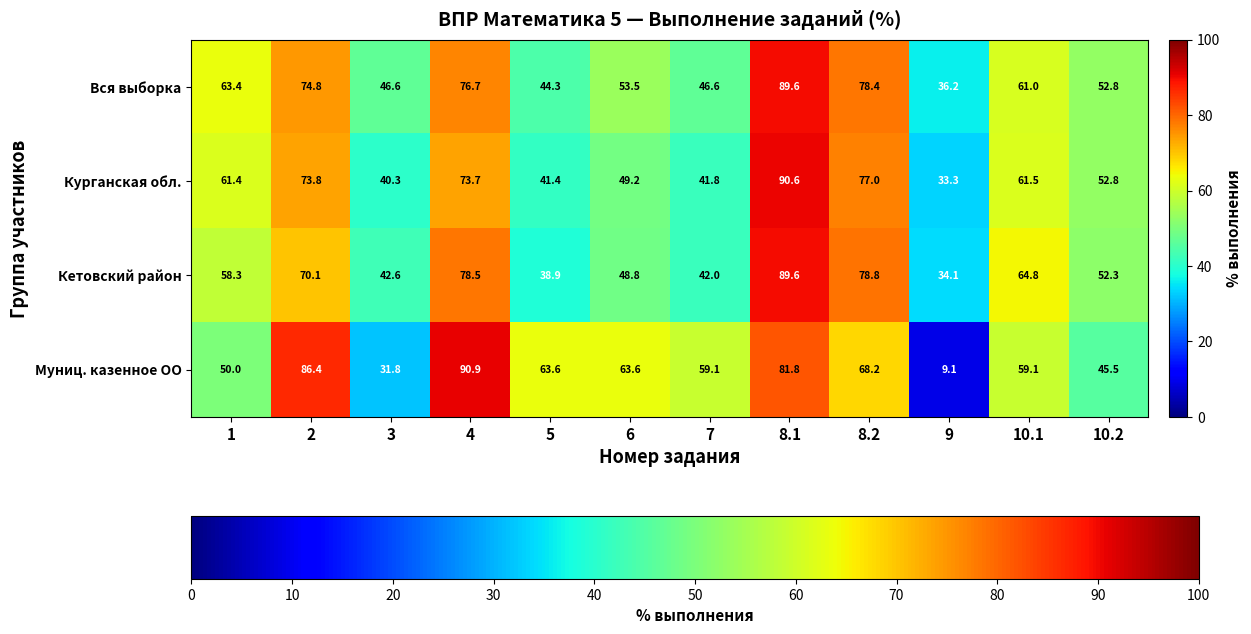

Rank the categories by Курганская обл. value from highest to lowest.

8.1, 8.2, 2, 4, 10.1, 1, 10.2, 6, 7, 5, 3, 9